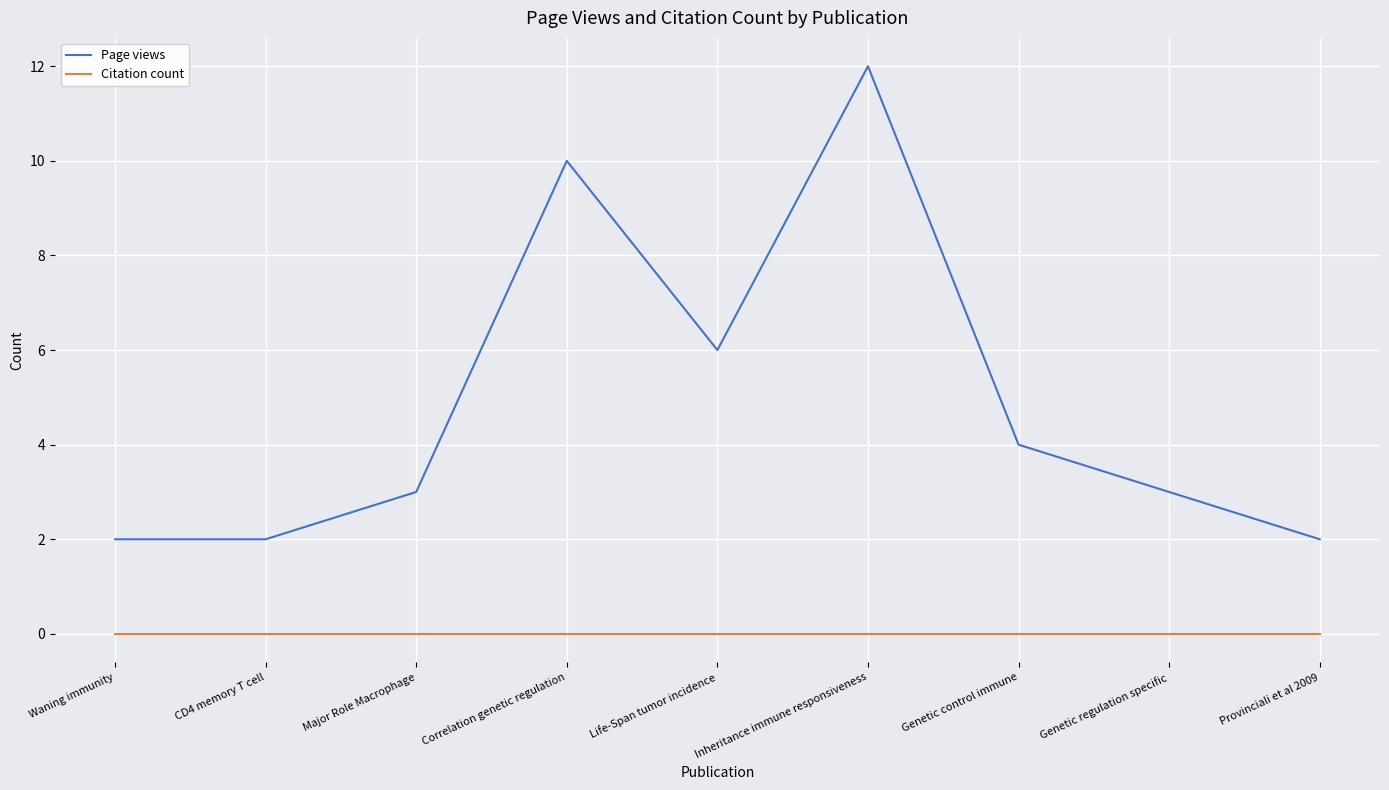

Where is Page views nearest to the value 7?

Life-Span tumor incidence